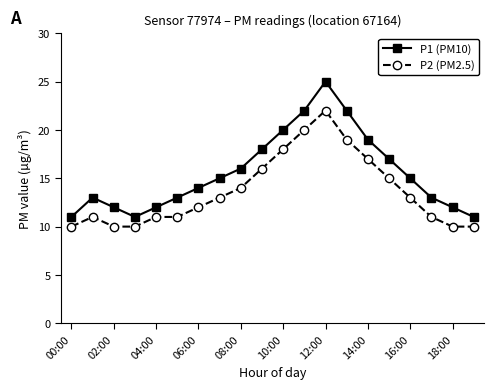

What is the lowest value of the P2 (PM2.5) series?

10